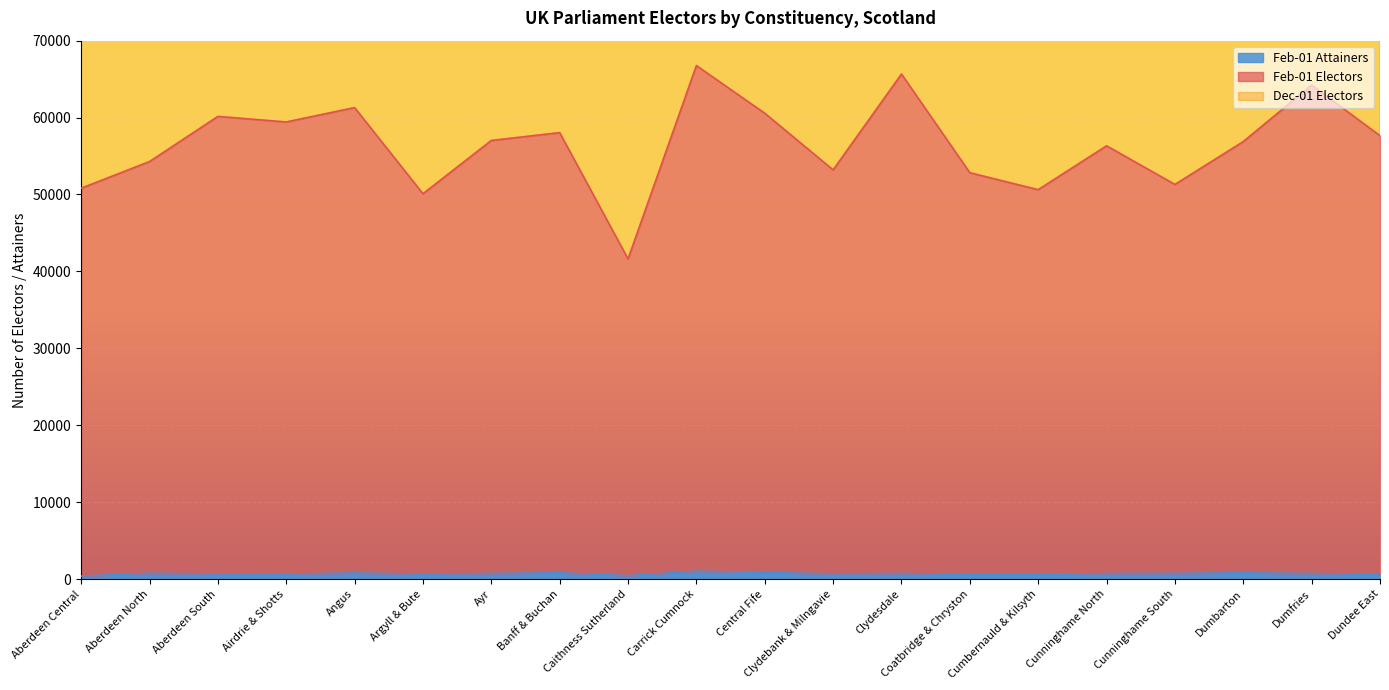

At which label does Dec-01 Electors first exceed 113383?

Aberdeen South